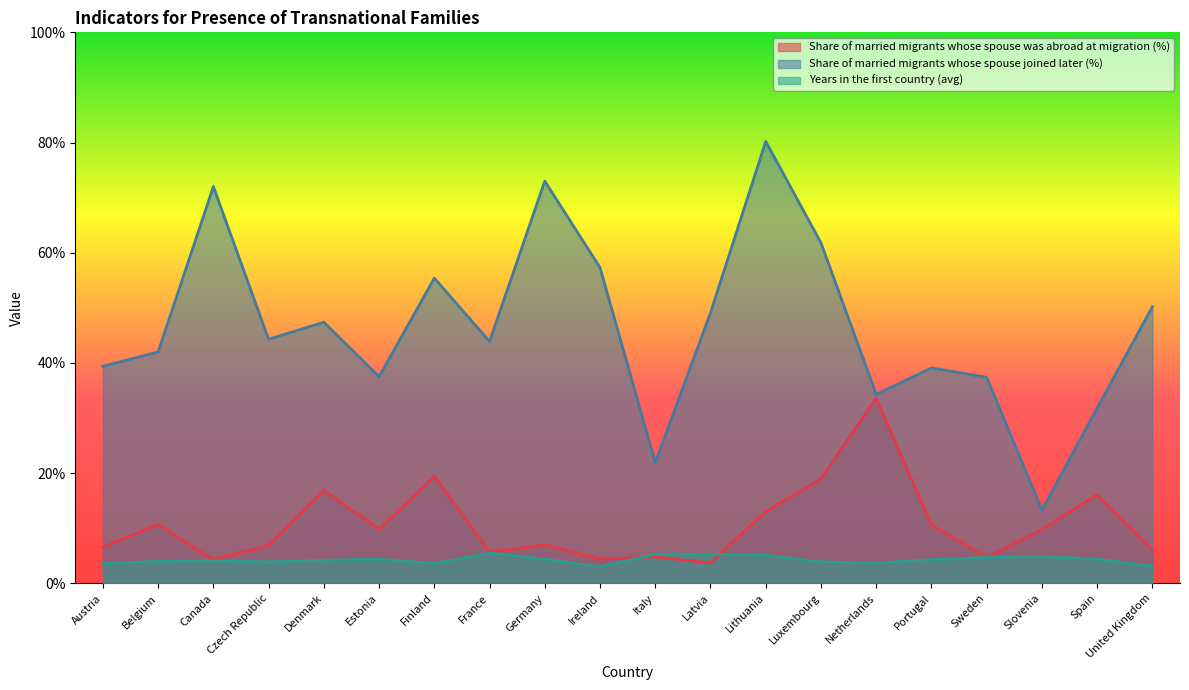

Reading left to right, what are all the values shown in this chart?

Share of married migrants whose spouse was abroad at migration (%): Austria=6.6	Belgium=10.7	Canada=4.3	Czech Republic=6.9	Denmark=16.9	Estonia=9.8	Finland=19.4	France=5.7	Germany=7.0	Ireland=4.4	Italy=4.8	Latvia=3.7	Lithuania=13.0	Luxembourg=19.0	Netherlands=33.6	Portugal=10.6	Sweden=4.7	Slovenia=9.8	Spain=16.1	United Kingdom=6.0
Share of married migrants whose spouse joined later (%): Austria=39.4	Belgium=42.0	Canada=72.0	Czech Republic=44.3	Denmark=47.4	Estonia=37.5	Finland=55.4	France=43.9	Germany=73.0	Ireland=57.3	Italy=21.9	Latvia=49.1	Lithuania=80.2	Luxembourg=61.8	Netherlands=34.3	Portugal=39.1	Sweden=37.4	Slovenia=13.3	Spain=31.8	United Kingdom=50.2
Years in the first country (avg): Austria=3.6	Belgium=4.0	Canada=4.1	Czech Republic=3.9	Denmark=4.2	Estonia=4.4	Finland=3.6	France=5.5	Germany=4.4	Ireland=3.0	Italy=5.3	Latvia=5.3	Lithuania=5.1	Luxembourg=3.9	Netherlands=3.7	Portugal=4.3	Sweden=4.7	Slovenia=4.9	Spain=4.4	United Kingdom=3.1